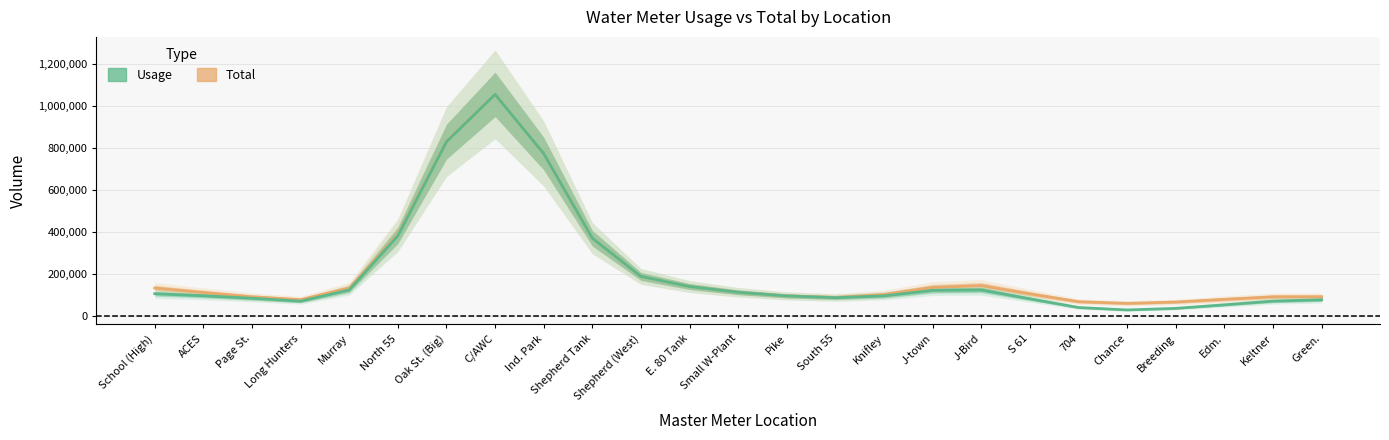

What is the label of the 15th point from the left?

South 55